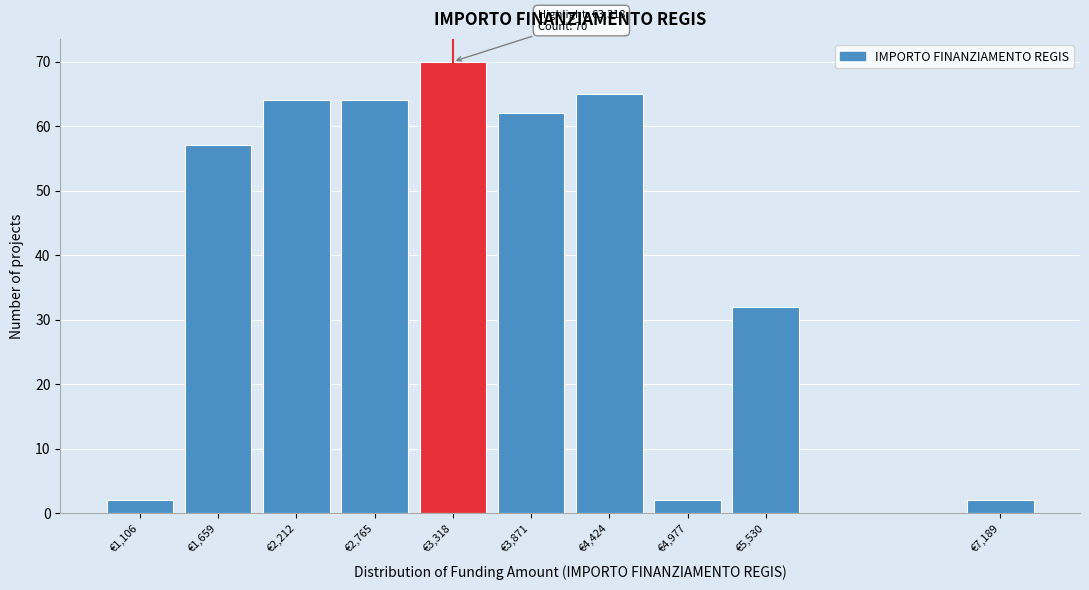

Reading left to right, what are all the values shown in this chart?

€1,106=2	€1,659=57	€2,212=64	€2,765=64	€3,318=70	€3,871=62	€4,424=65	€4,977=2	€5,530=32	€7,189=2